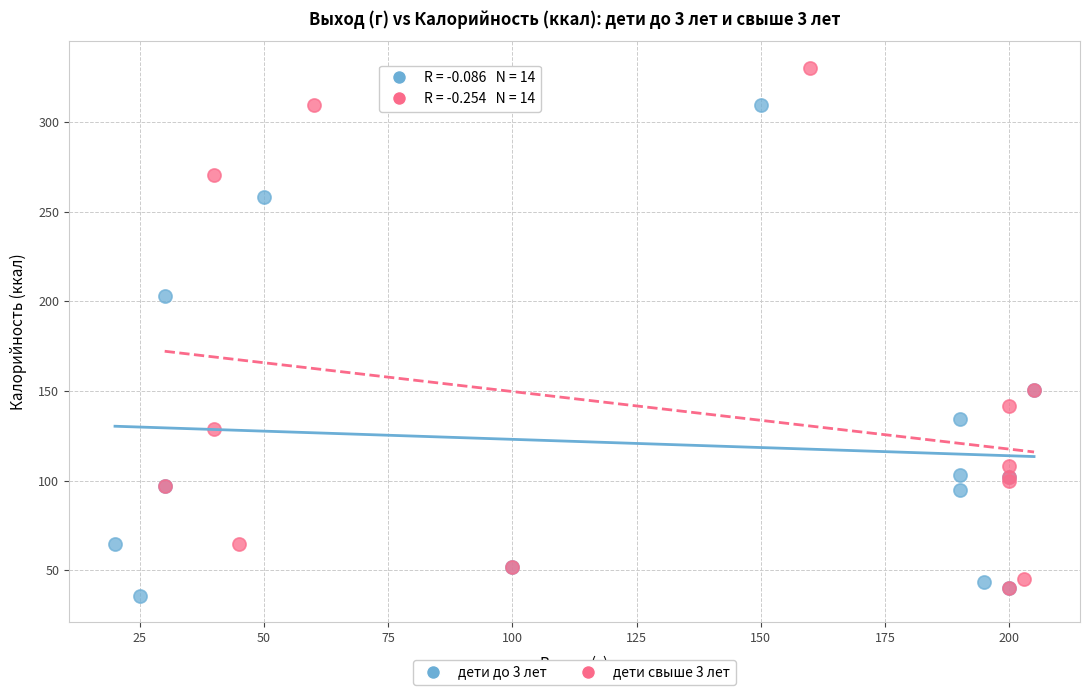

What are all the series names shown in the legend?

дети до 3 лет, дети свыше 3 лет